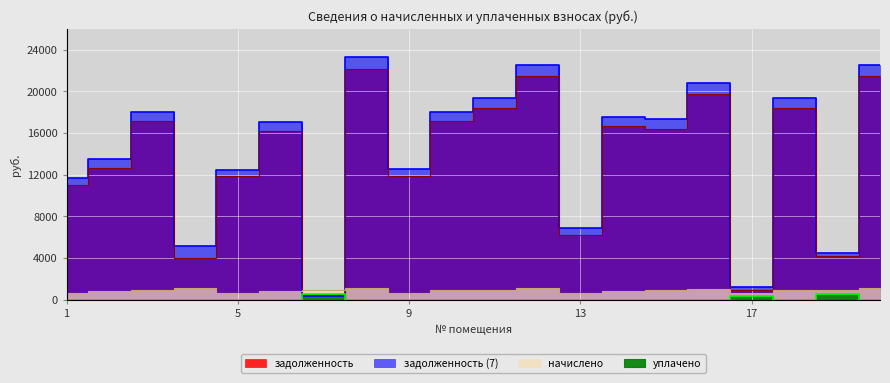

True or false: задолженность and задолженность (7) intersect in this chart.

False